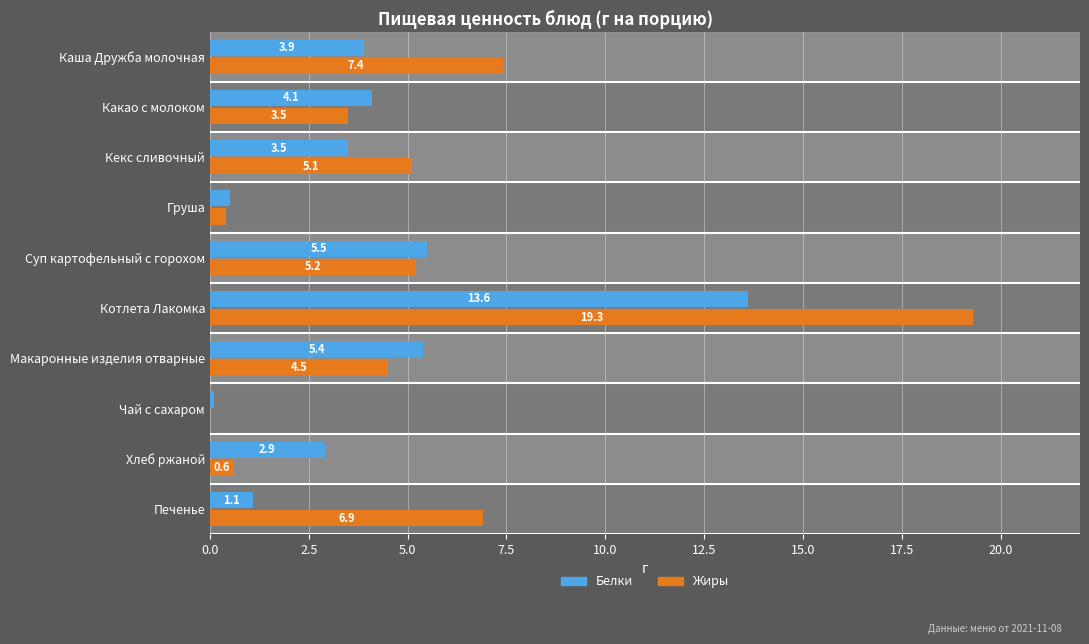

Are the bars horizontal?

Yes